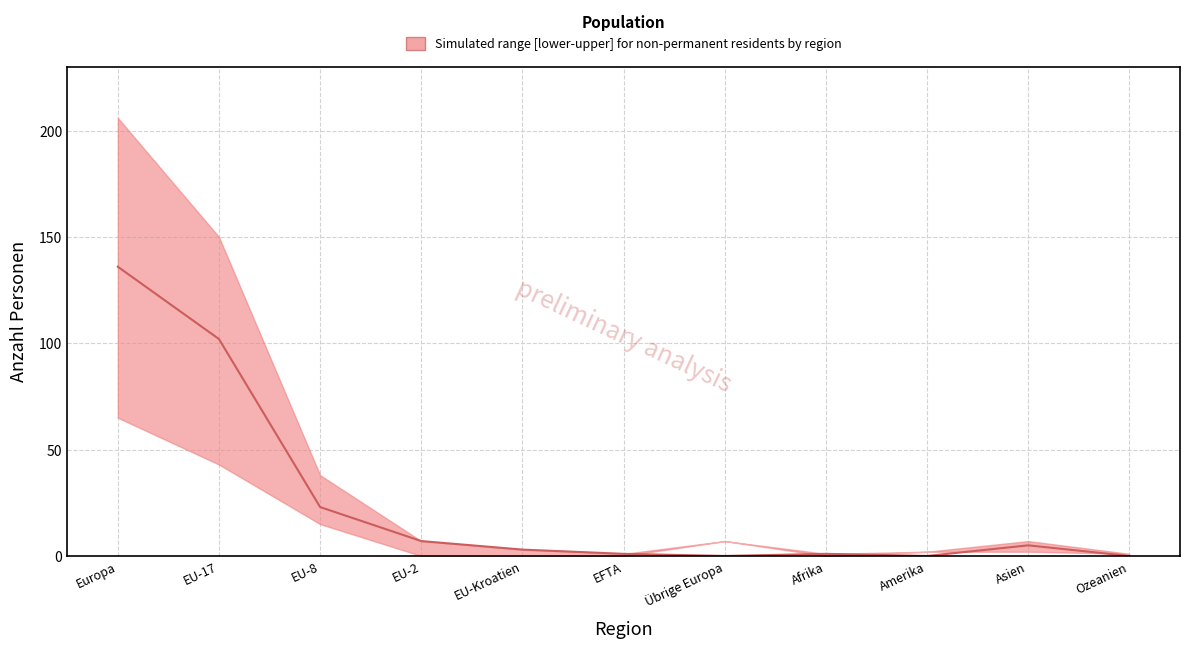

At how many categories does at least one series exceed 65?

2